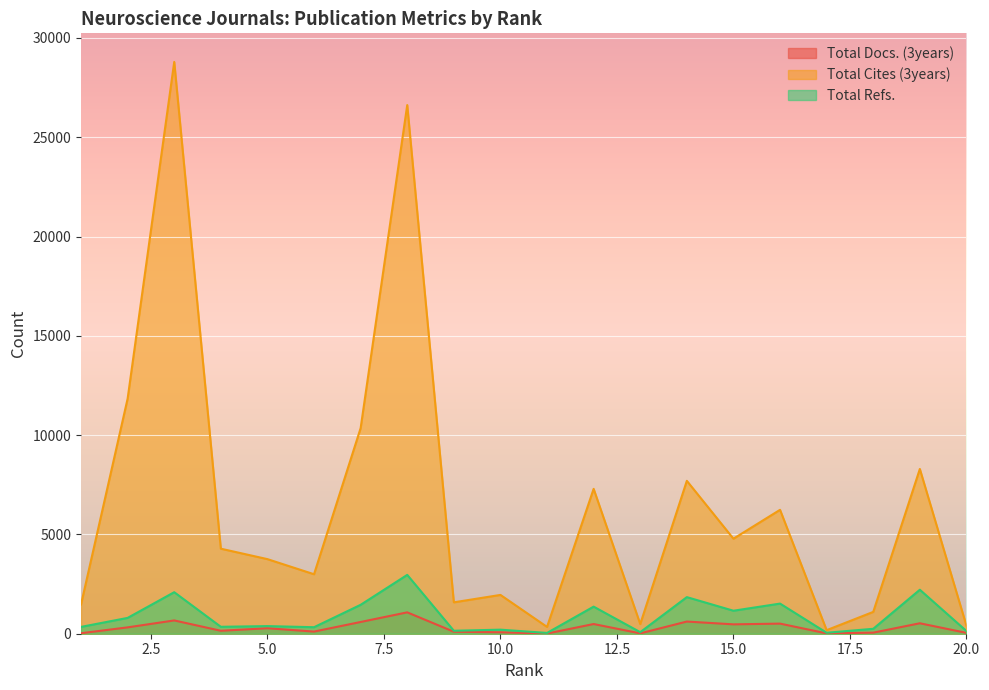

Which series has the largest total across all categories?

Total Cites (3years)